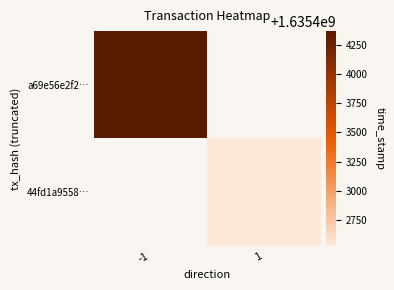

Rank the categories by a69e56e2f2… value from highest to lowest.

-1, 1